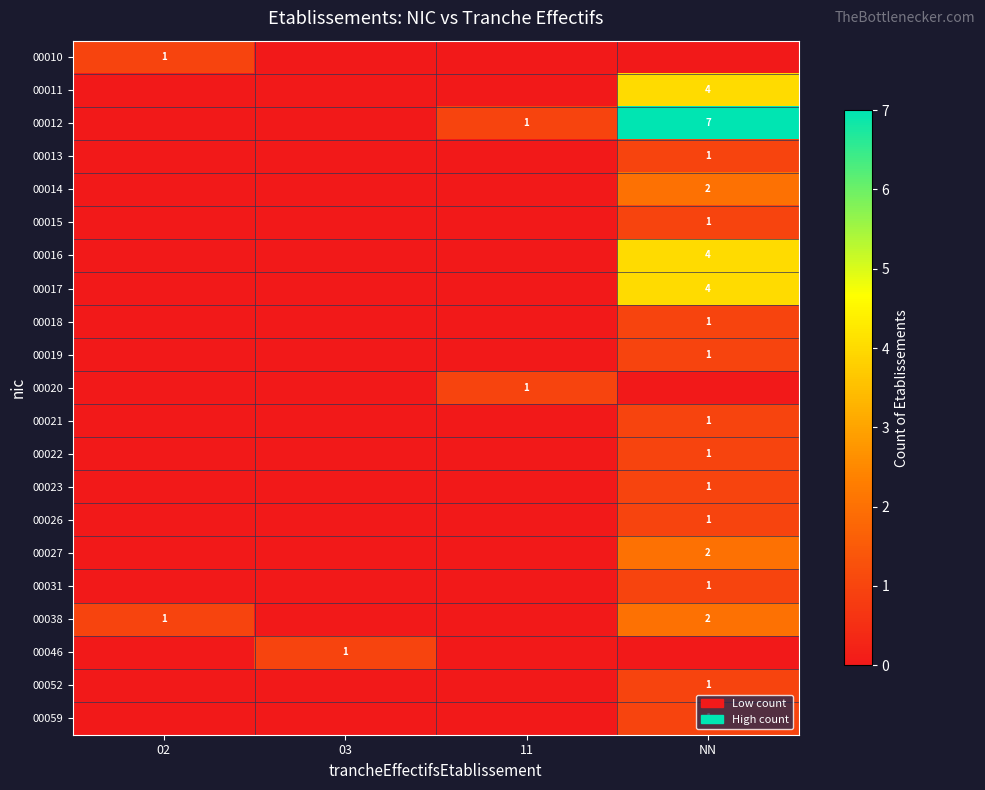

True or false: 00012 has a value of 9 at NN.

False